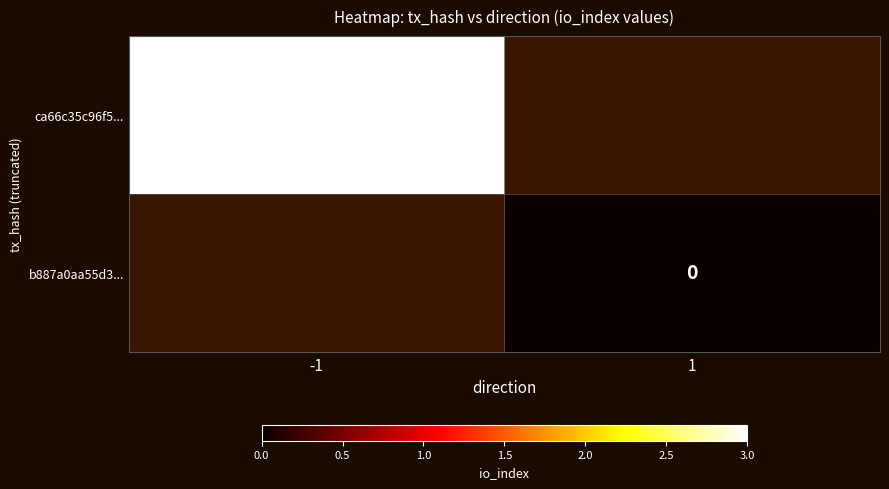

Is it true that ca66c35c96f5... equals 3 at -1?

True